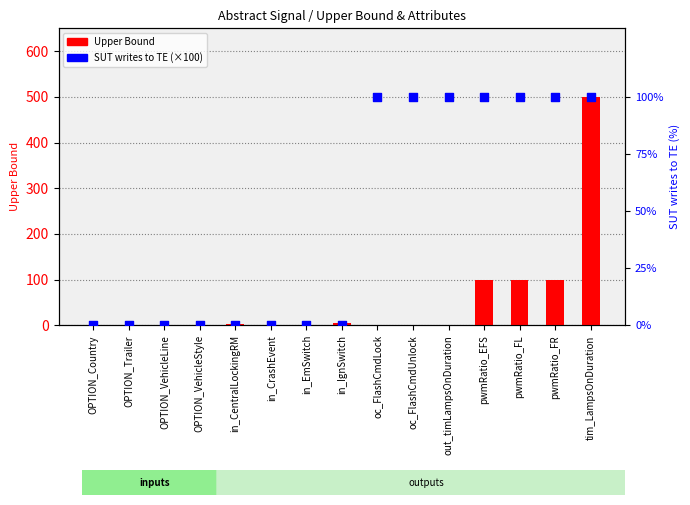

Which series has the largest total across all categories?

Upper Bound